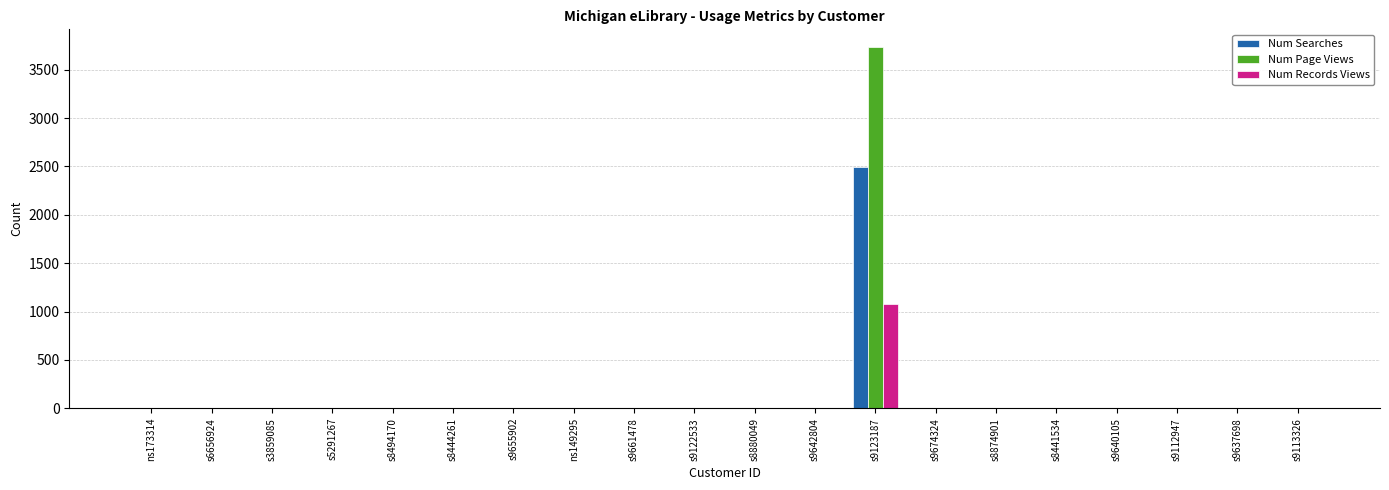

Which label corresponds to the largest value in the chart?

s9123187